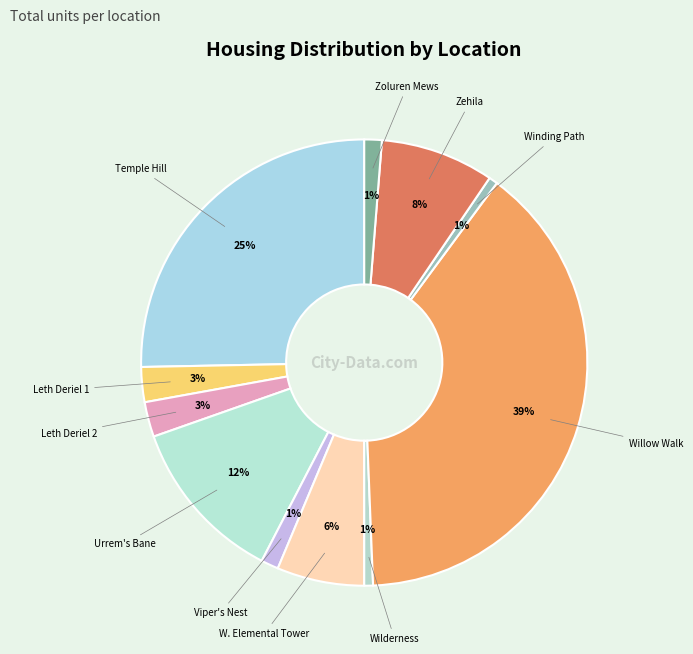

How many slices are in this pie chart?

11